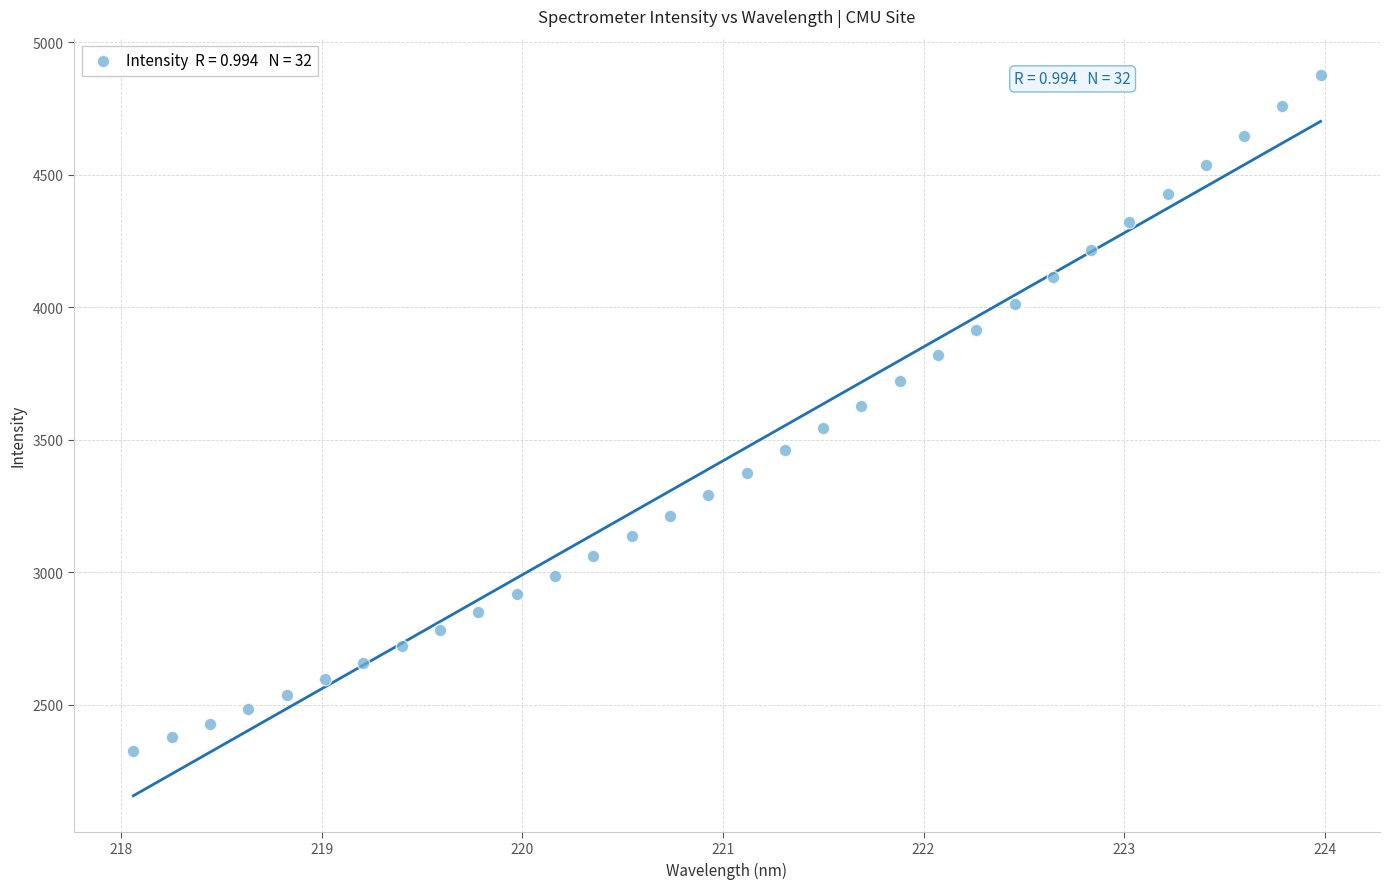

What is the range of Y values (max minus min)?

2551.2